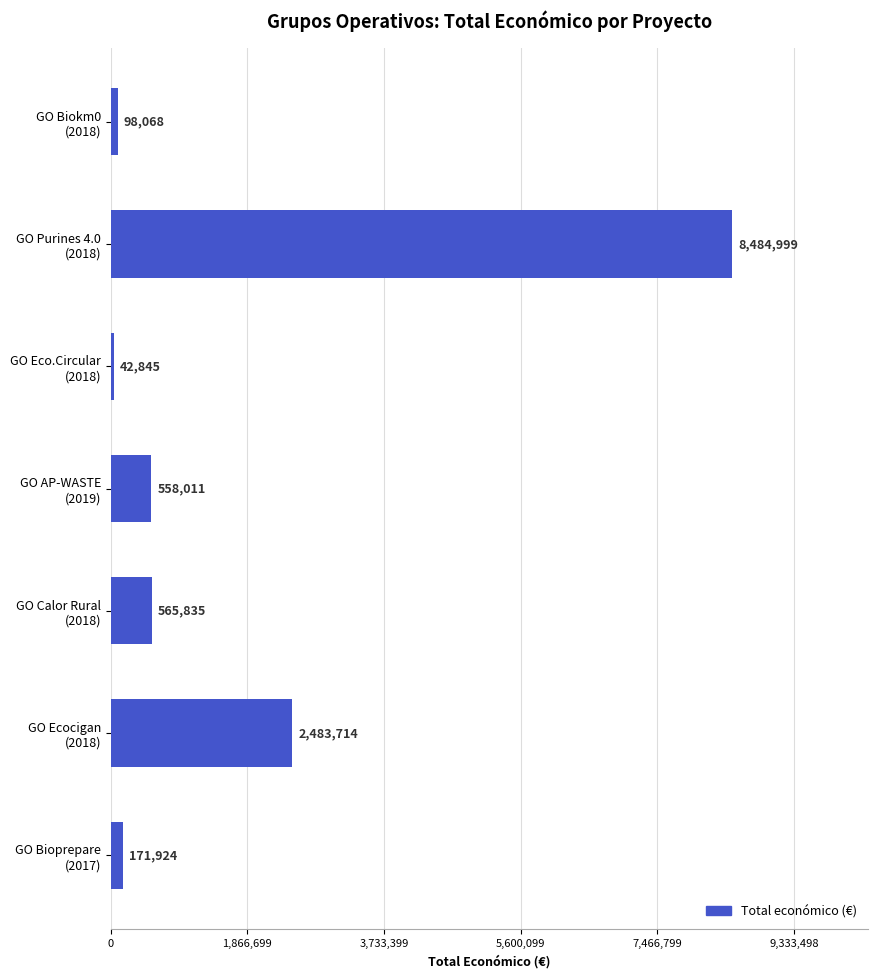

Reading top to bottom, list all the values displayed in this chart.

98068	8484999	42845	558011	565835	2483714	171924